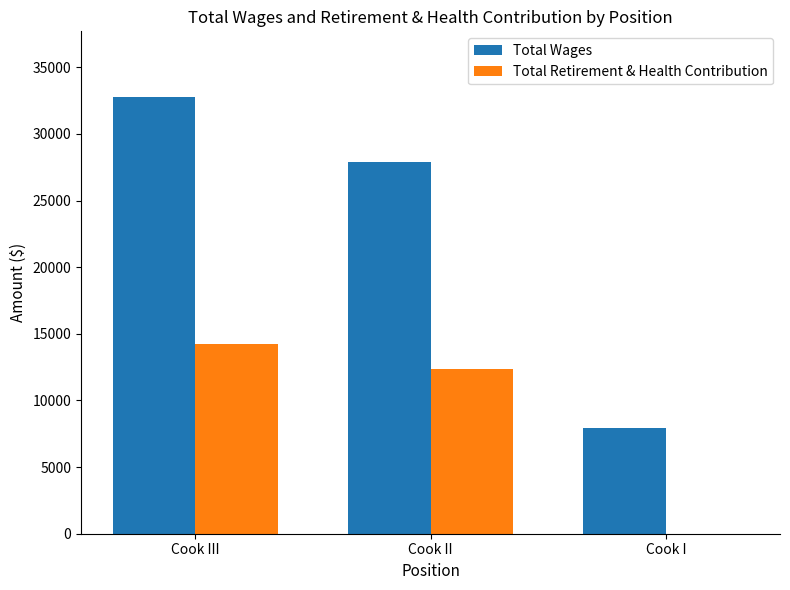

Is the value of Total Wages at Cook II greater than the value of Total Retirement & Health Contribution at Cook II?

Yes